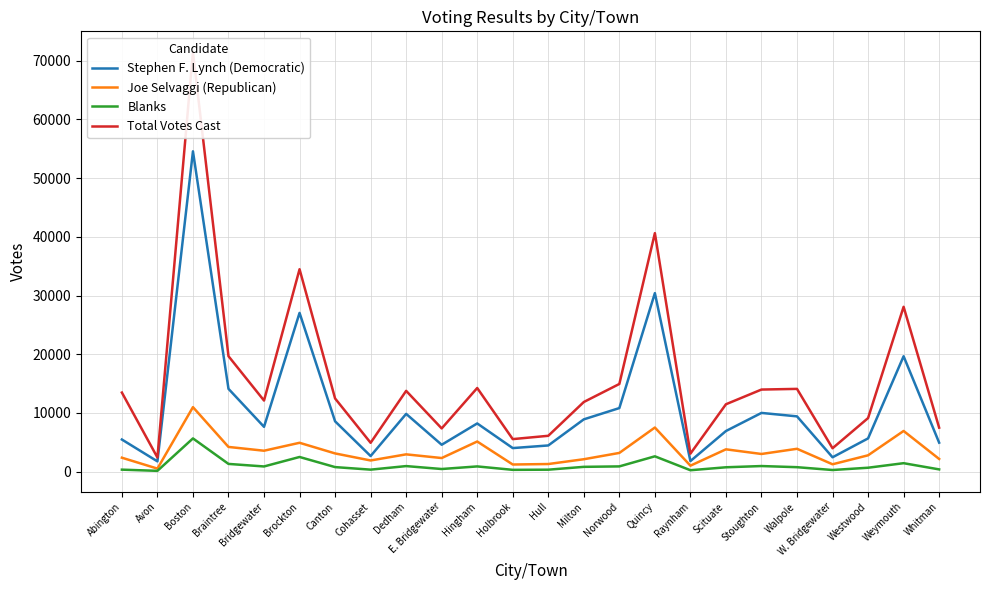

What value does the Stephen F. Lynch (Democratic) series have at E. Bridgewater, to the nearest 10?

4580